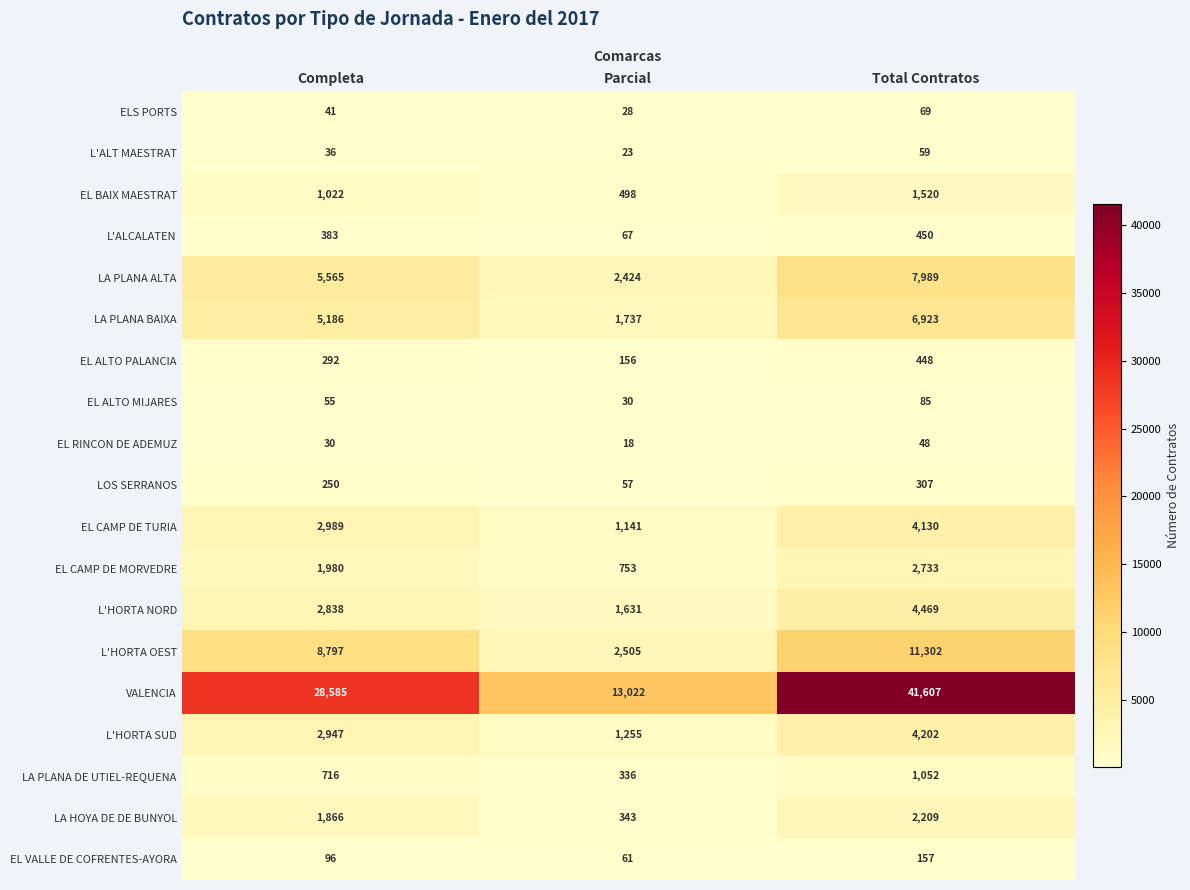

Which series has the largest range (max minus min)?

VALENCIA